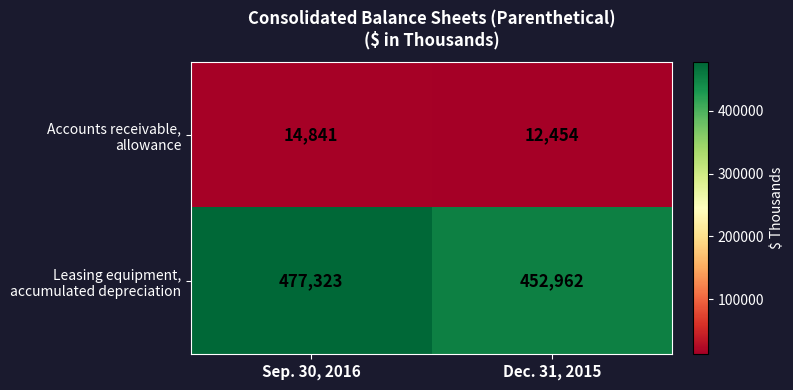

Which label corresponds to the smallest value in the chart?

Dec. 31, 2015